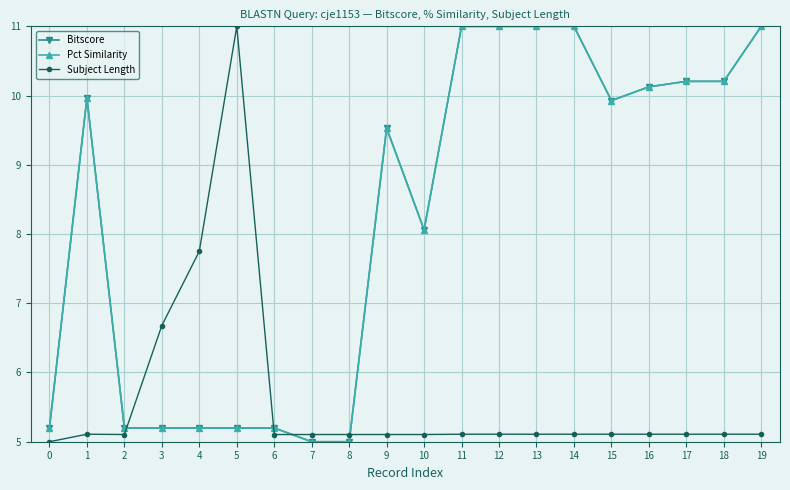

Is this an area chart (filled region under the line)?

No